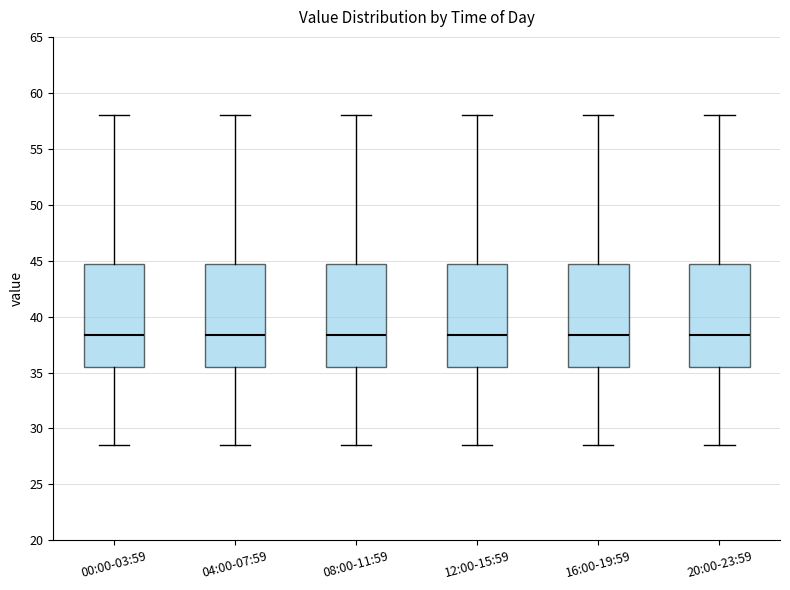

Where is the upper edge of the box for 12:00-15:59 on the y-axis? The values are not printed on the chart, so give them approximately, as read against the axis.

44.5